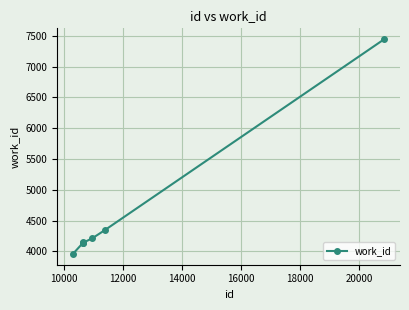

What is the maximum value shown in the chart?

7447